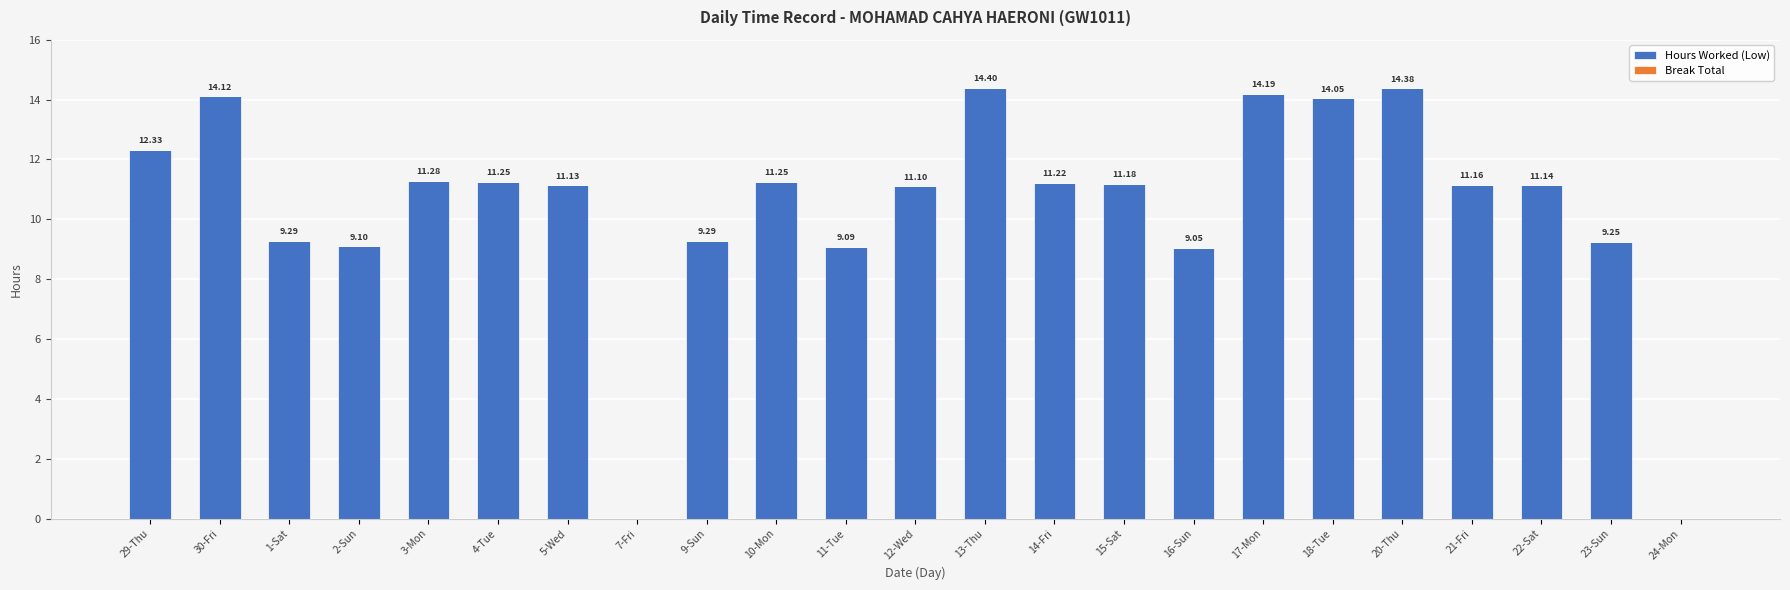

Approximately how many times larger is the value at 18-Tue compared to 20-Thu?

1.0